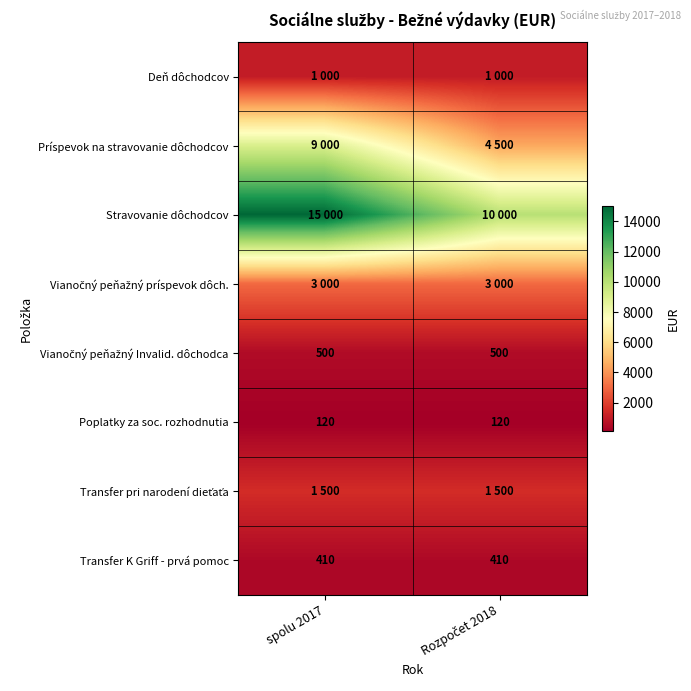

What is the spread (max minus min) of values at Rozpočet 2018?

9880